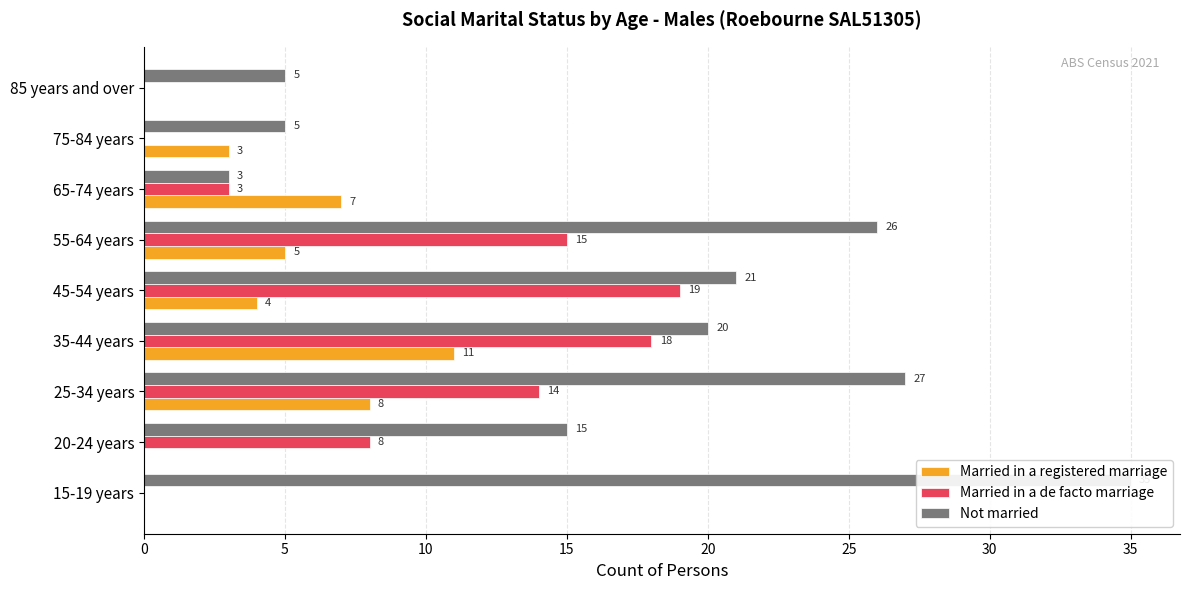

Between 35-44 years and 75-84 years, which series saw the biggest shift?

Married in a de facto marriage